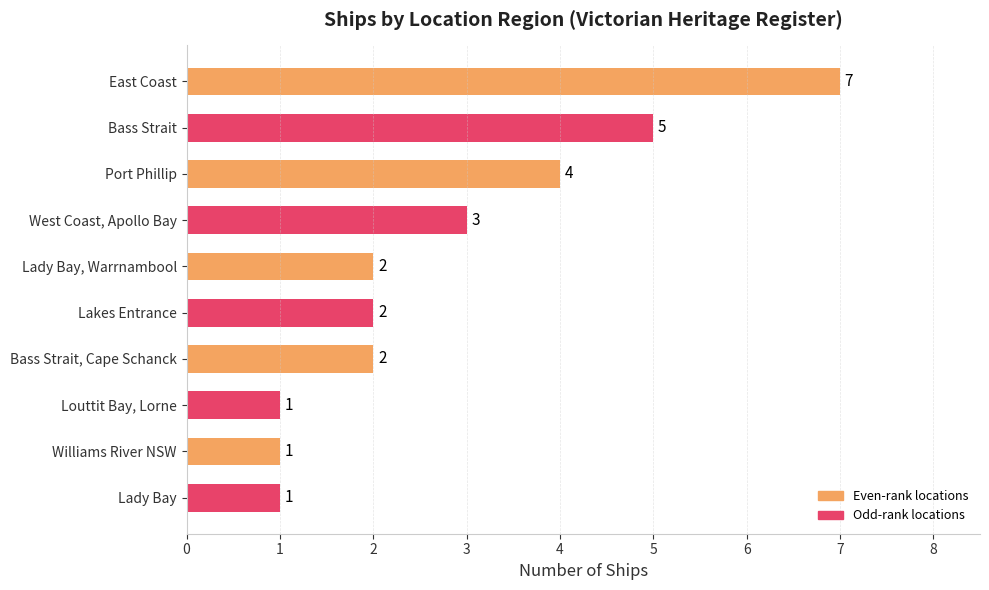

What is the difference between the maximum and second lowest values?

6